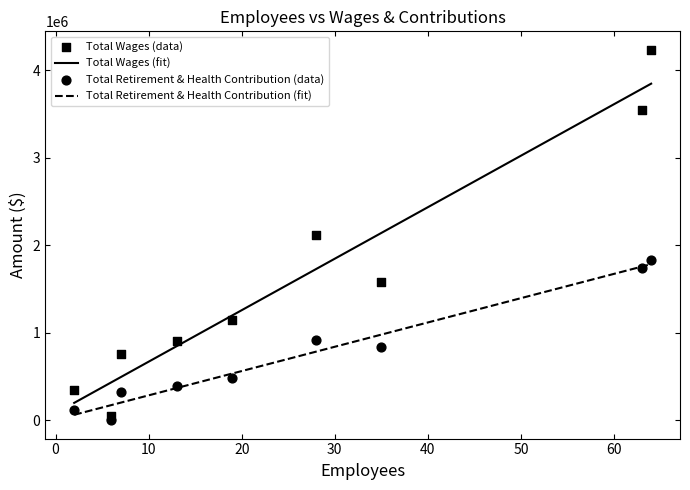

Is the value of Total Wages at 7 greater than the value of Total Retirement & Health Contribution at 64?

No